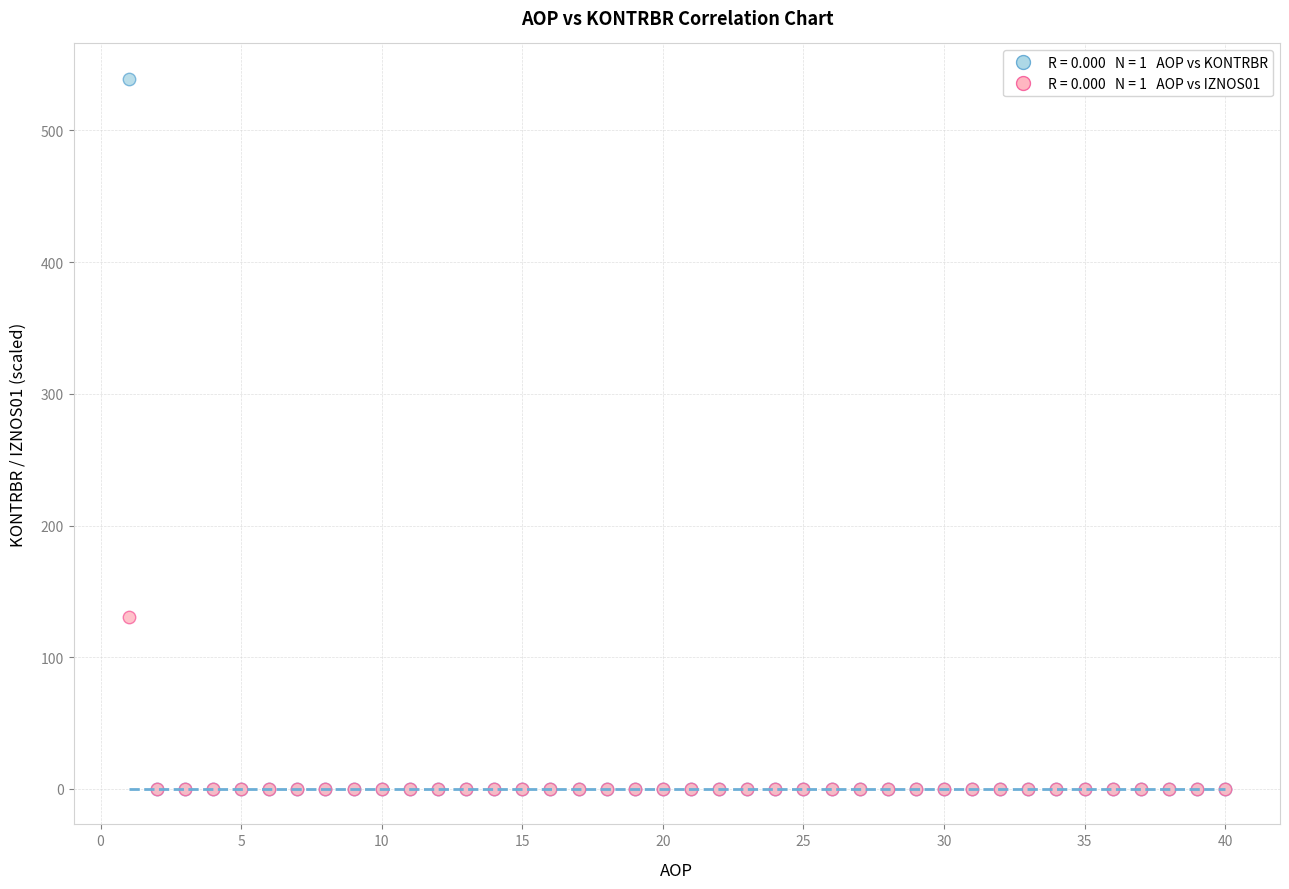

Across all series, what Y value is closest to 269?

130.5